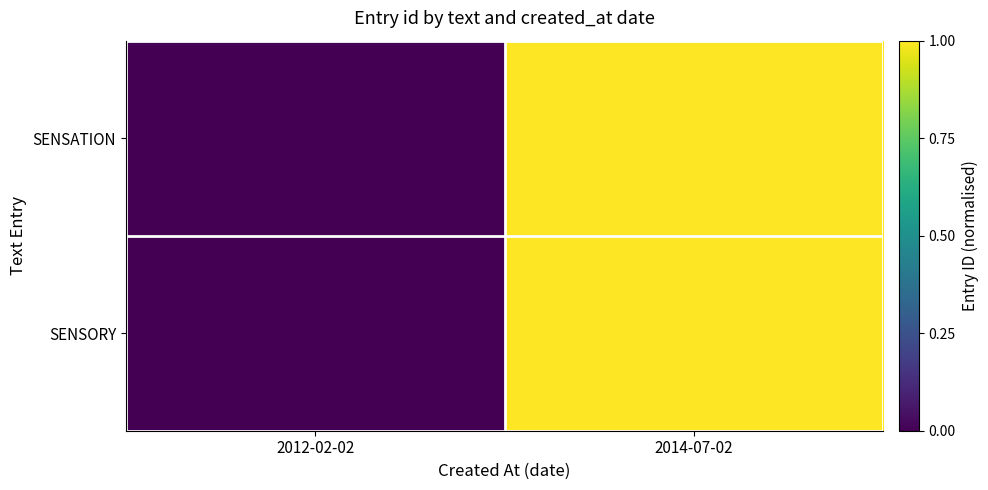

Between 2014-07-02 and 2012-02-02, which is larger?

2014-07-02